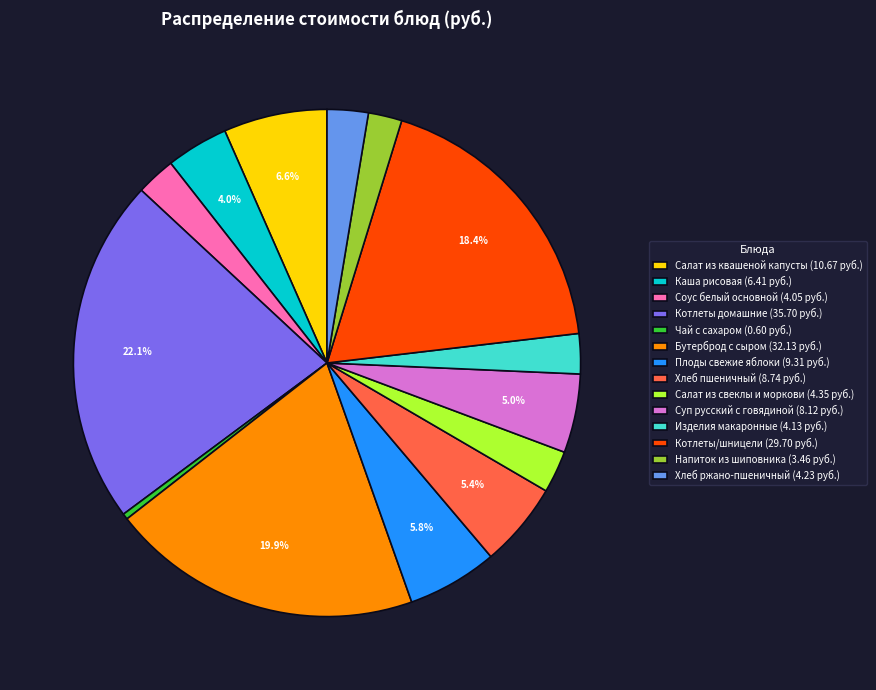

What is the ratio of the value at Салат из квашеной капусты (10.67 руб.) to the value at Котлеты домашние (35.70 руб.)?

0.3